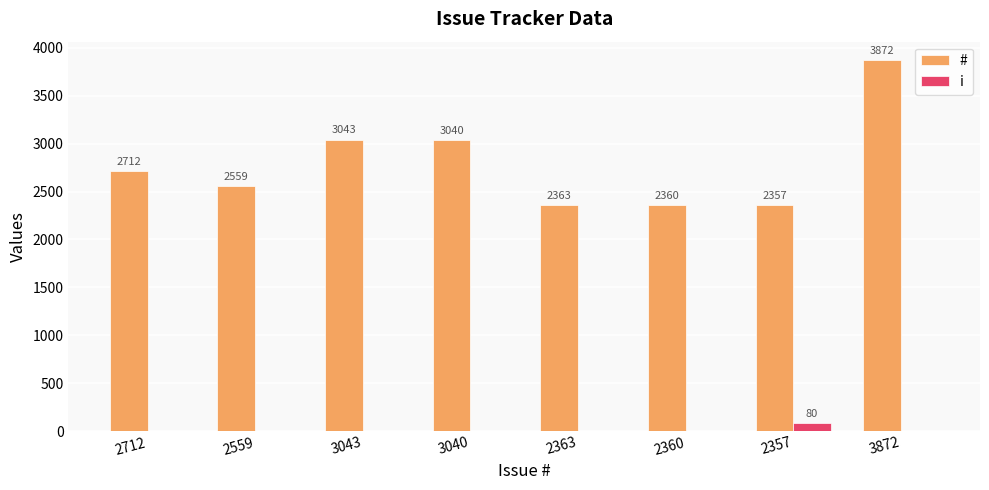

Which series has the largest total across all categories?

#